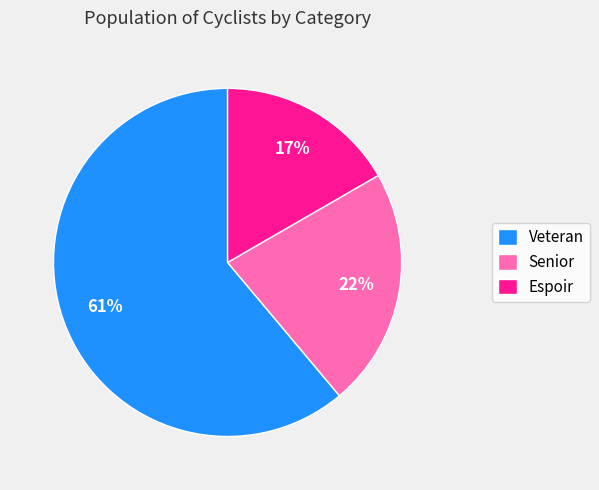

Which has a higher value, Senior or Espoir?

Senior